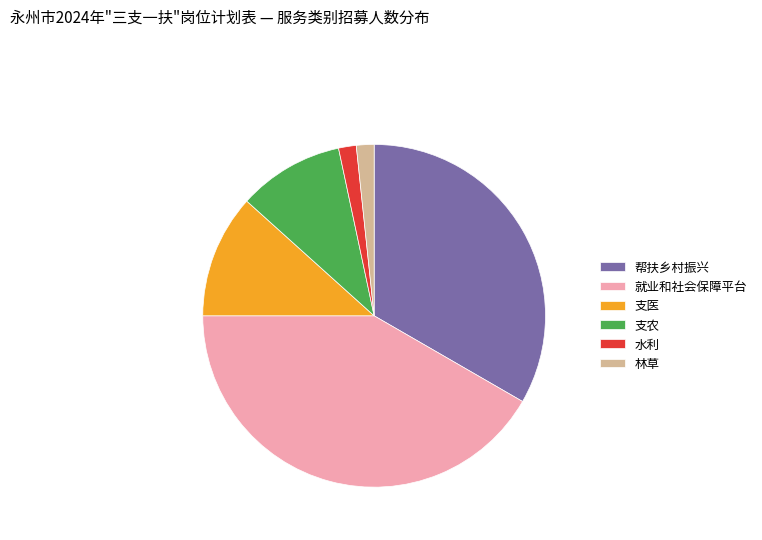

Do 林草 and 水利 together represent more than half of the pie?

No